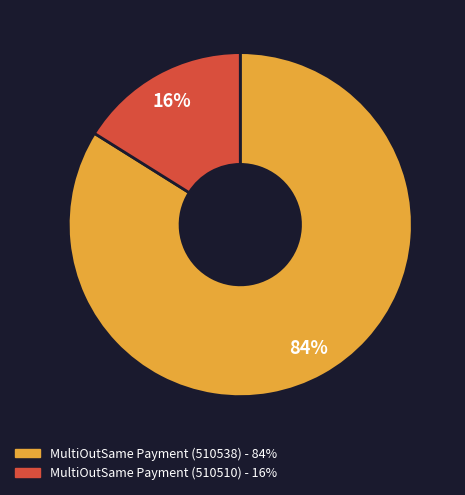

What is the smallest slice in the pie chart?

MultiOutSame Payment (510510)